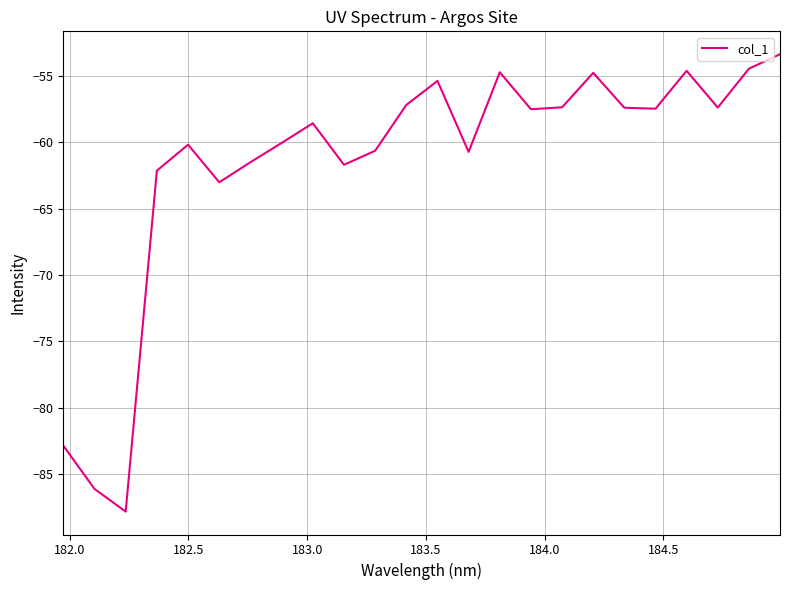

Count the number of categories in the chart.

24